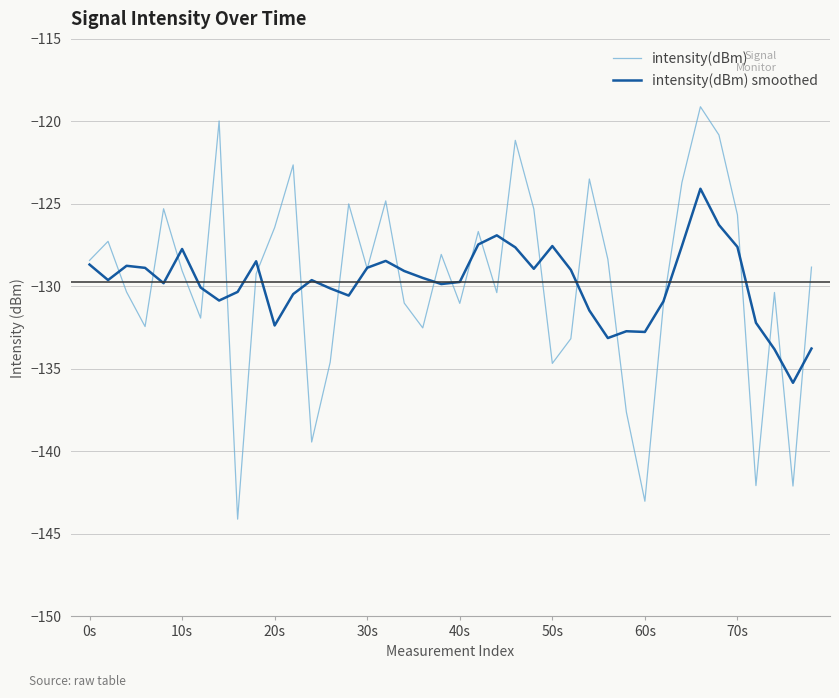

Which series has the largest range (max minus min)?

intensity(dBm)